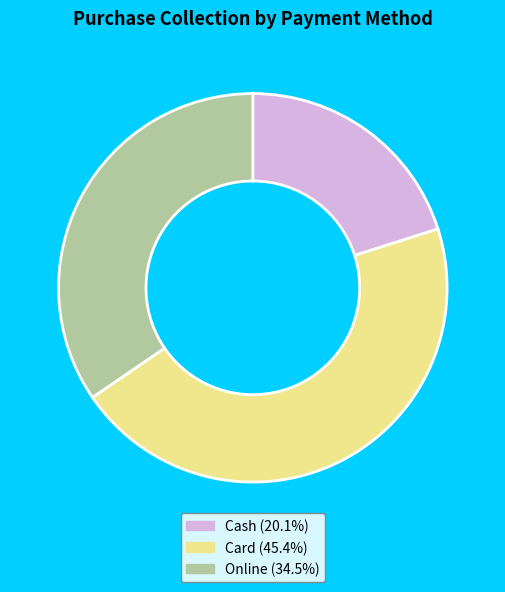

Is the sum of Card (45.4%) and Online (34.5%) greater than half?

Yes